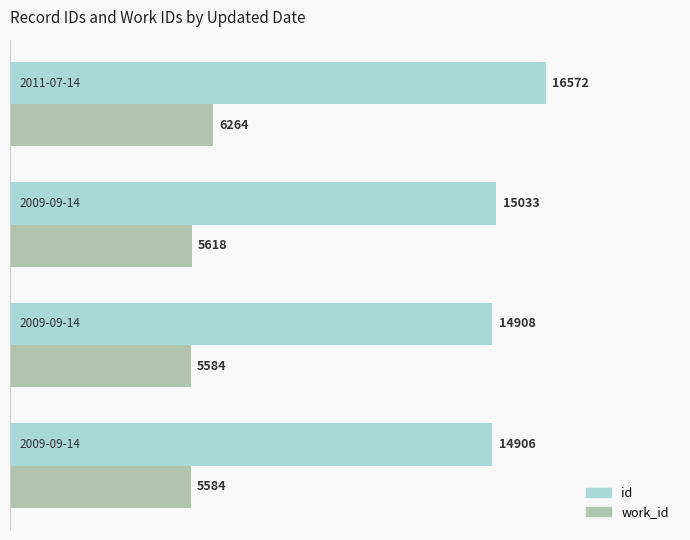

What is the sum of all work_id values?

23050